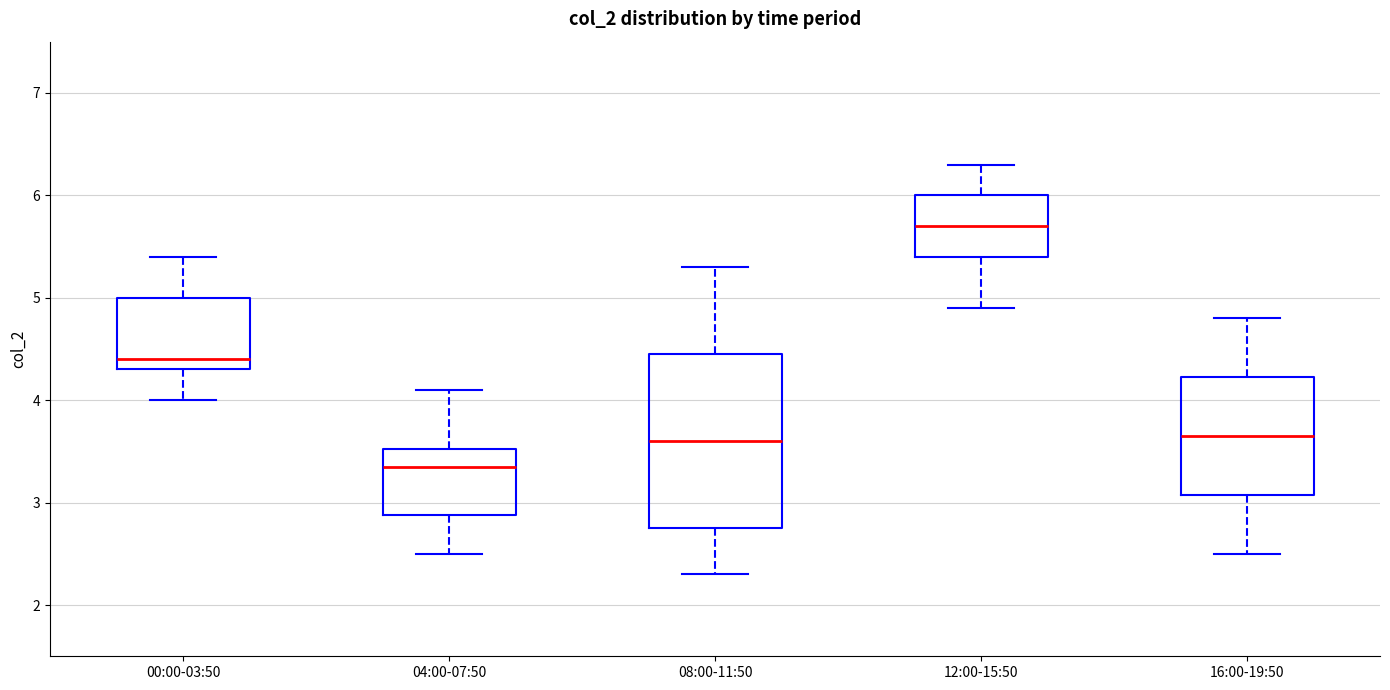

Reading left to right, read every box against the y-axis: the position of its median line, the range the box covers, and the ends of its whiskers. The values are not printed on the chart, so give them approximately, as read against the axis.

00:00-03:50: median 4.4, box 4.3 to 5.0, whiskers 4.0 to 5.4
04:00-07:50: median 3.4, box 2.9 to 3.5, whiskers 2.5 to 4.1
08:00-11:50: median 3.6, box 2.8 to 4.5, whiskers 2.3 to 5.3
12:00-15:50: median 5.7, box 5.4 to 6.0, whiskers 4.9 to 6.3
16:00-19:50: median 3.7, box 3.1 to 4.2, whiskers 2.5 to 4.8